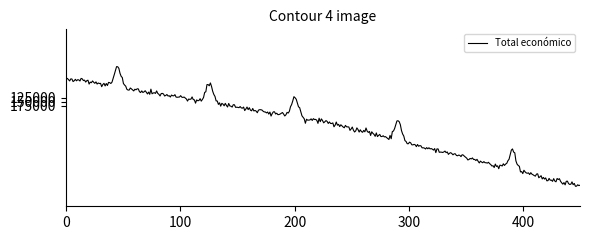

What is the difference between the maximum and minimum values?

743652.3